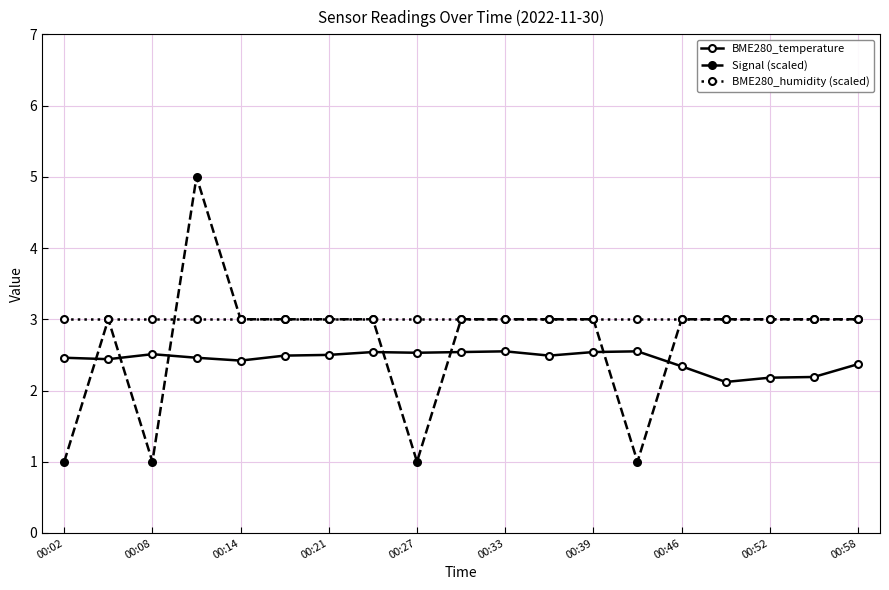

Rank the series by their average value, from highest to lowest.

BME280_humidity (scaled), Signal (scaled), BME280_temperature